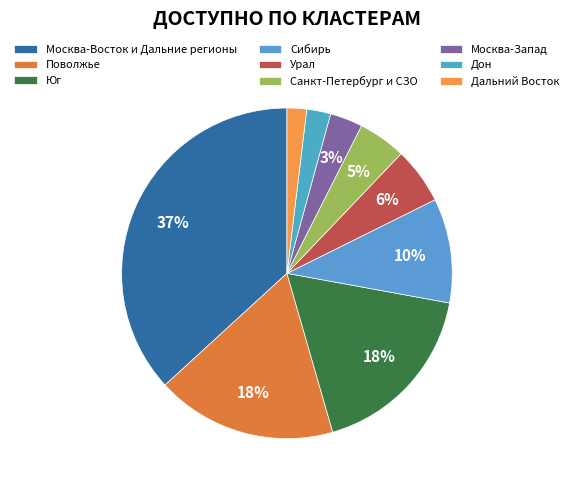

Is there any slice that represents more than half of the pie?

No